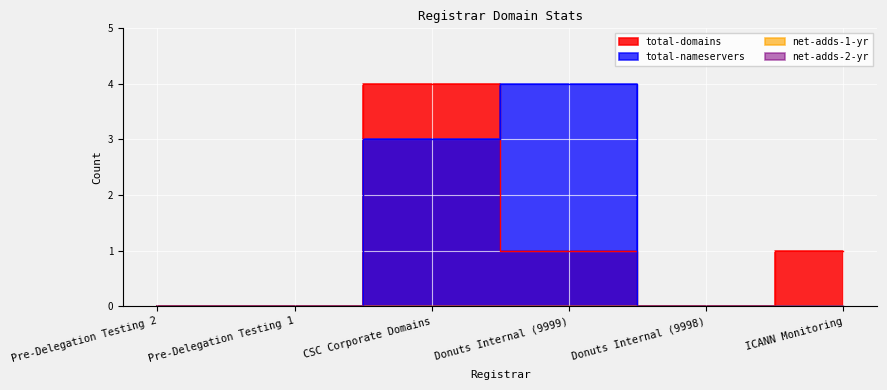

Which category has the lowest value in the total-nameservers series?

Pre-Delegation Testing 2